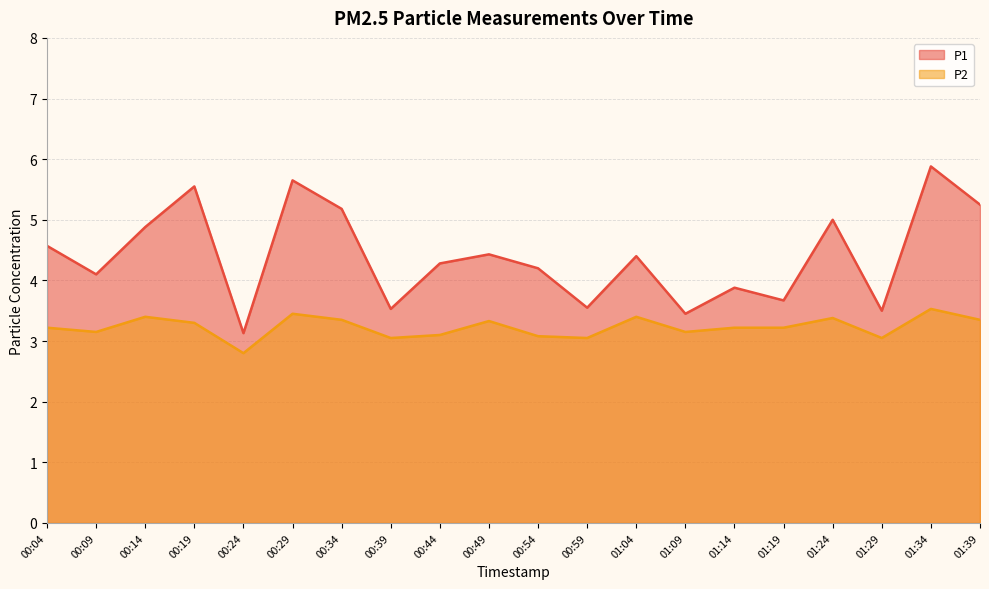

Which series has the widest spread of values?

P1